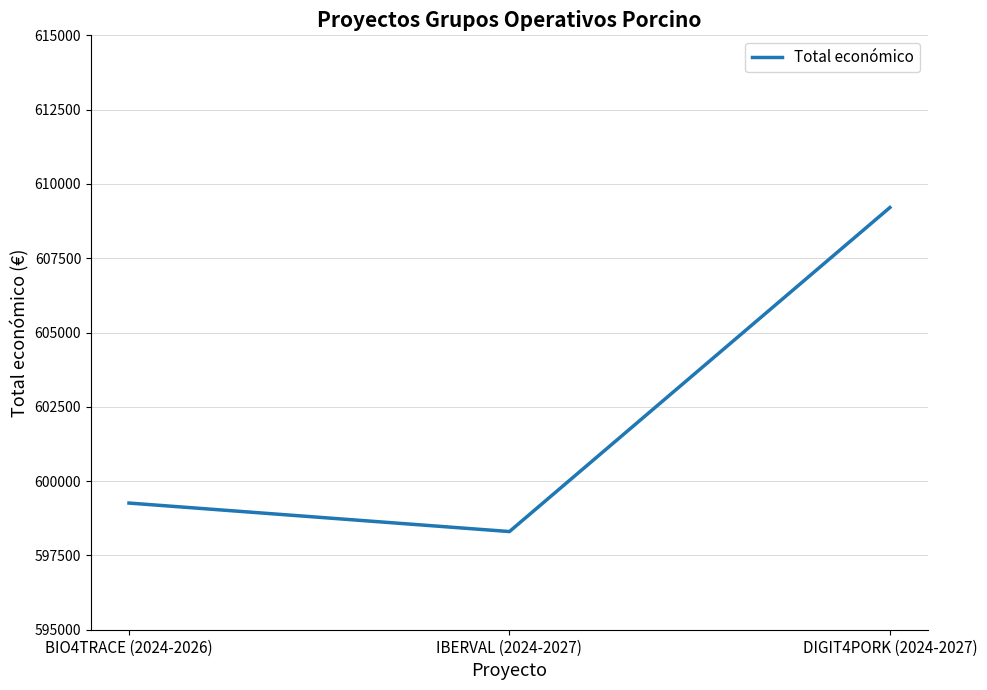

List the labels in order of value, largest first.

DIGIT4PORK (2024-2027), BIO4TRACE (2024-2026), IBERVAL (2024-2027)